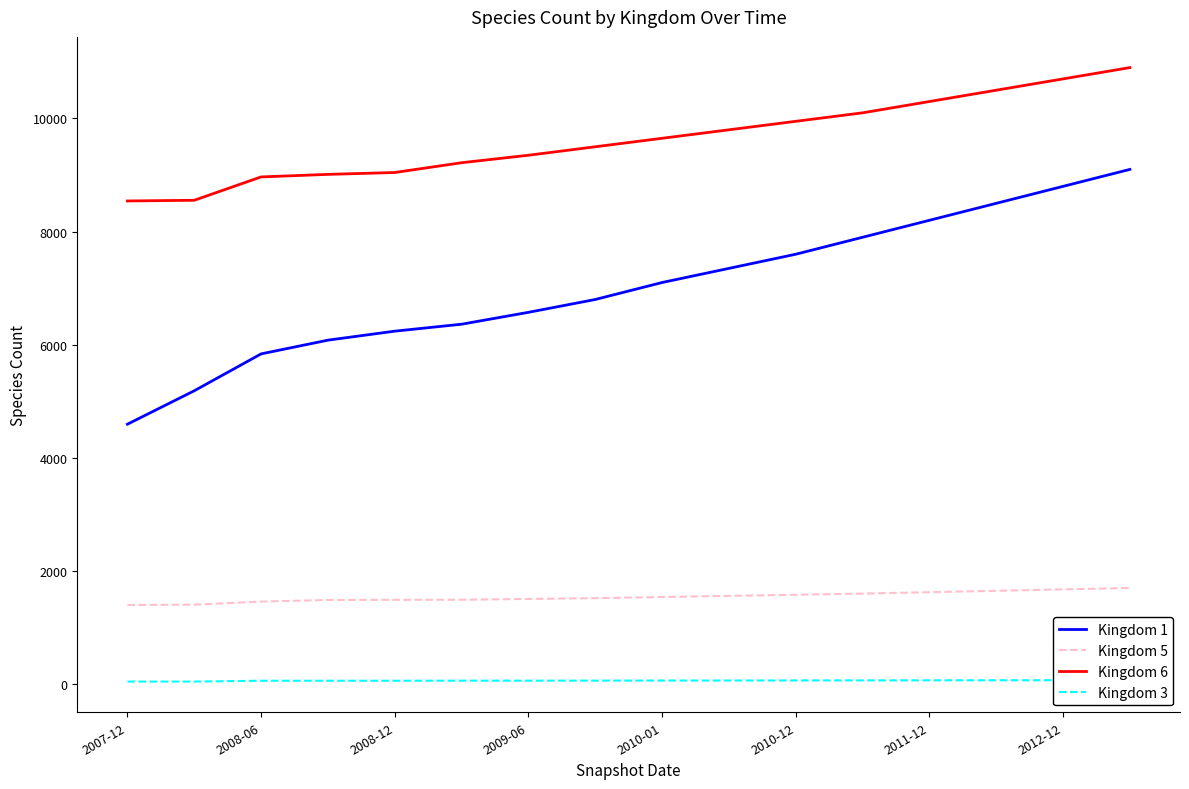

What is the highest value of the Kingdom 5 series?

1700